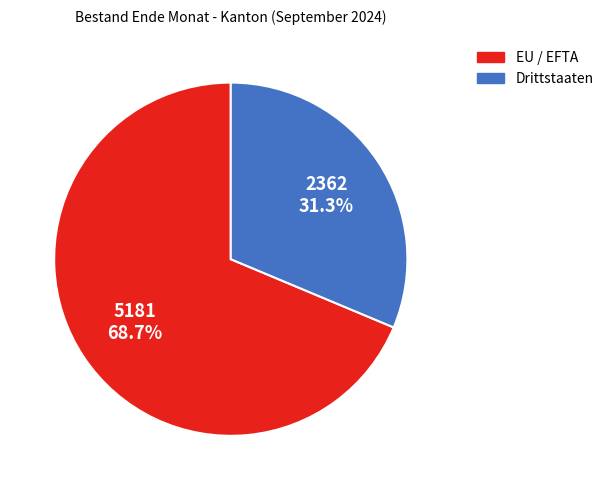

Which category has the smallest portion of the pie?

Drittstaaten